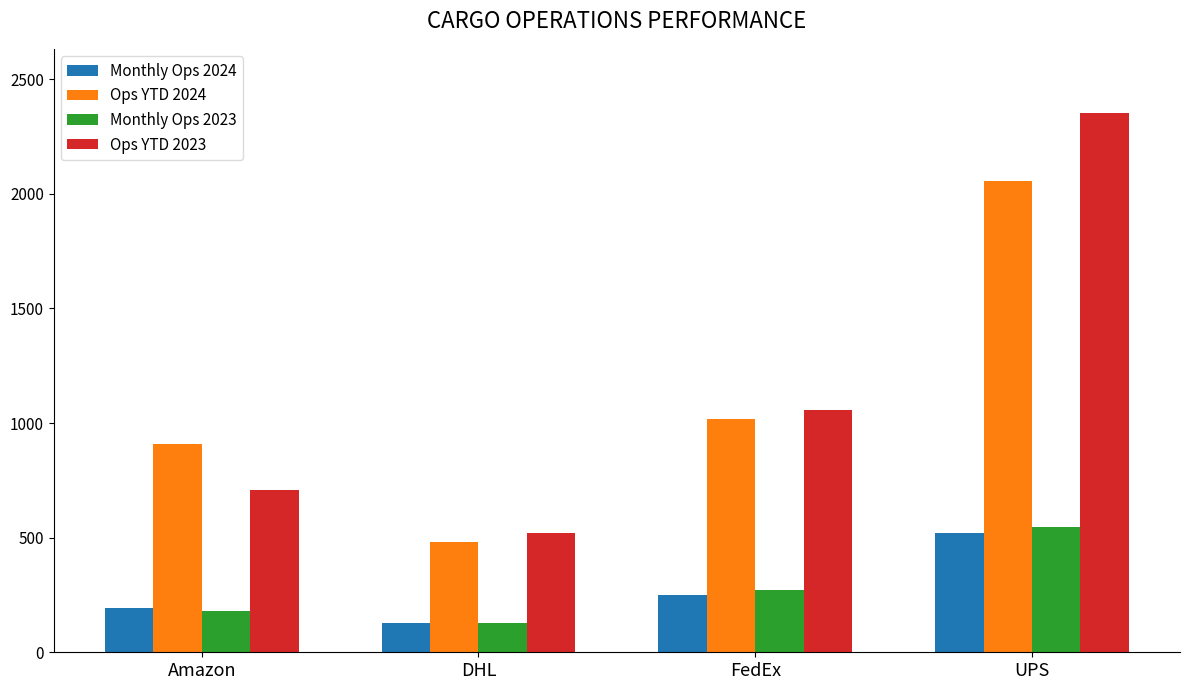

Does the chart contain stacked bars?

No